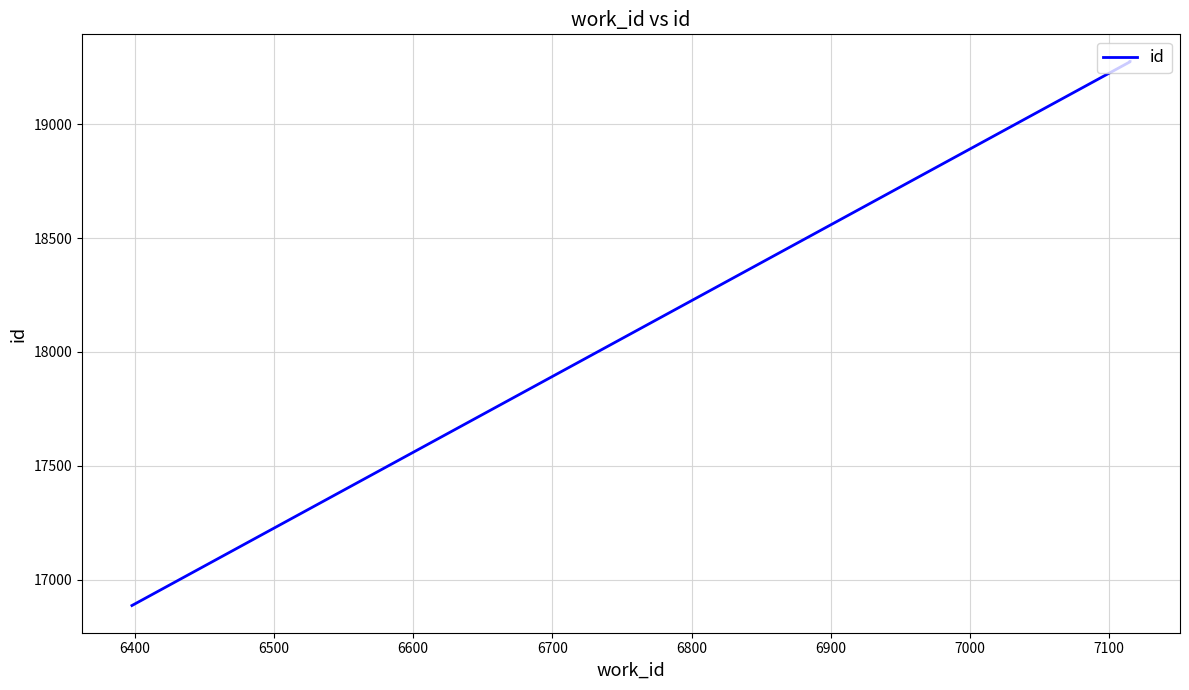

How many values exceed 19274?

1